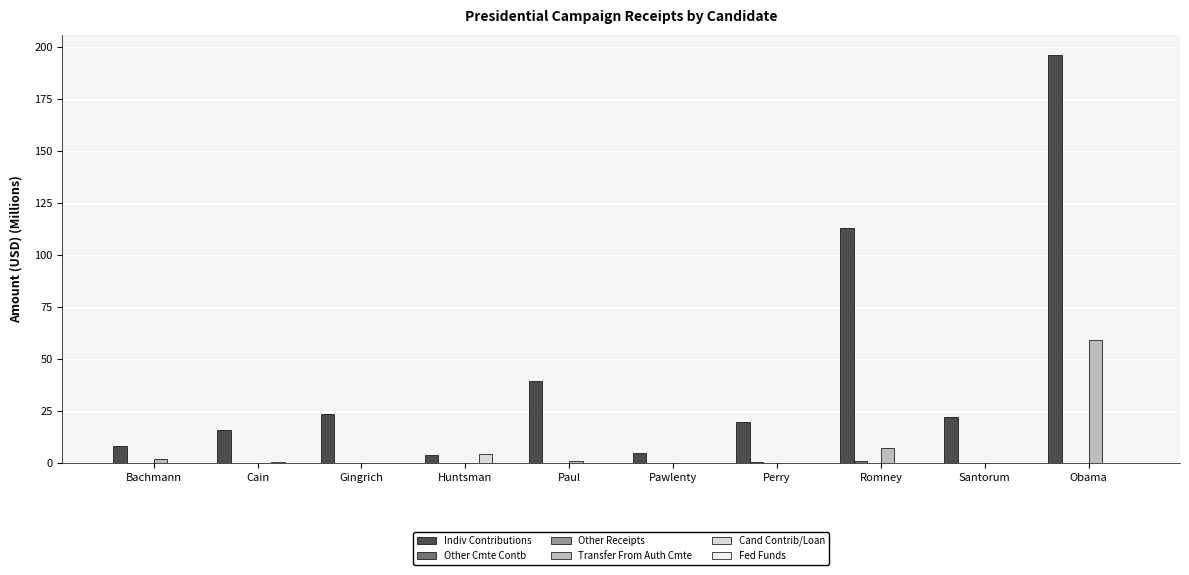

What is the value of the Indiv Contributions bar at the 1st from the left?

8.2